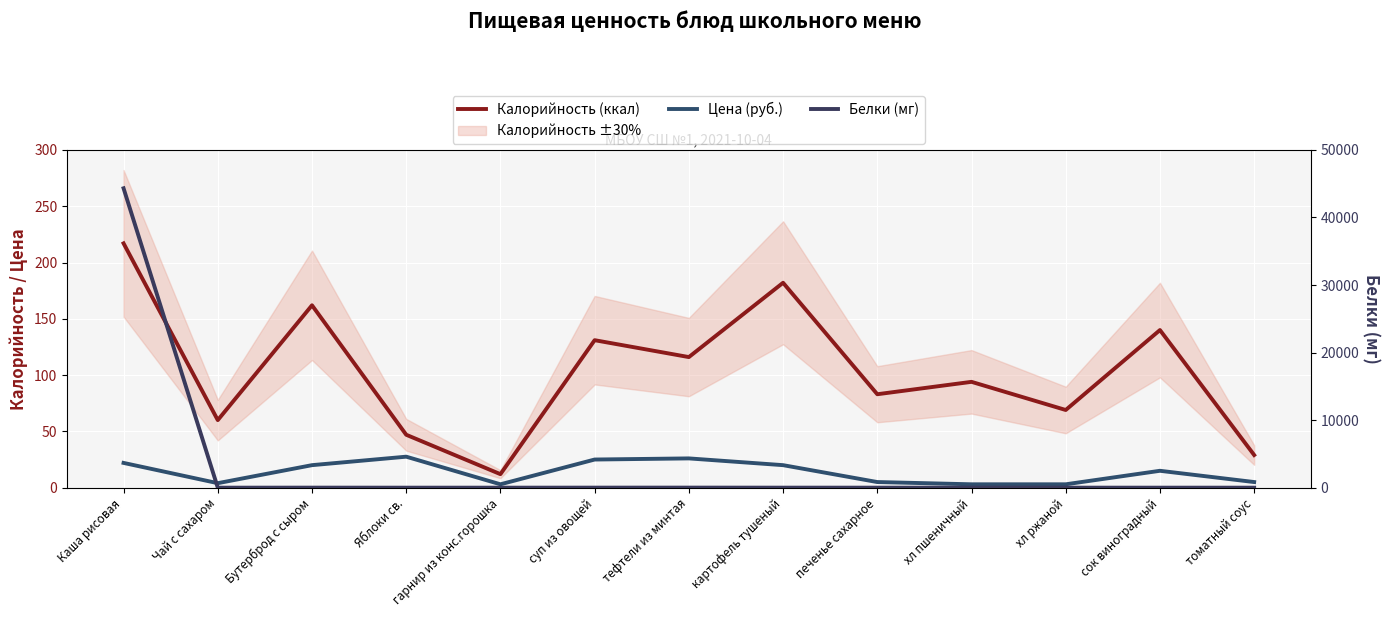

Which category has the highest value in the Белки (мг) series?

Каша рисовая